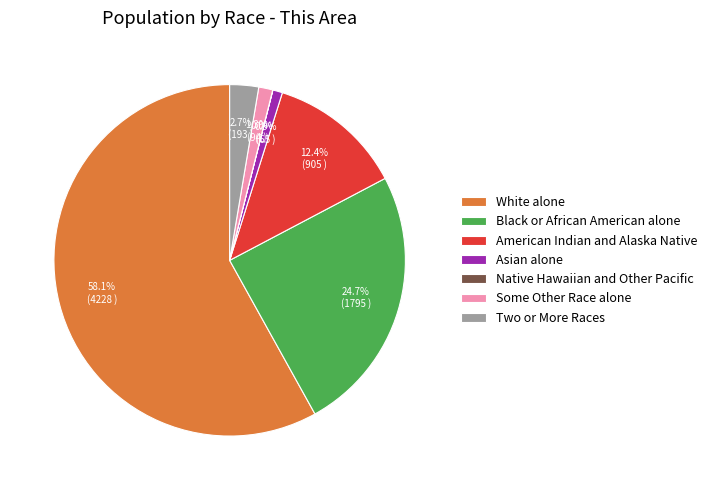

What portion of the pie excludes Some Other Race alone?

98.7%